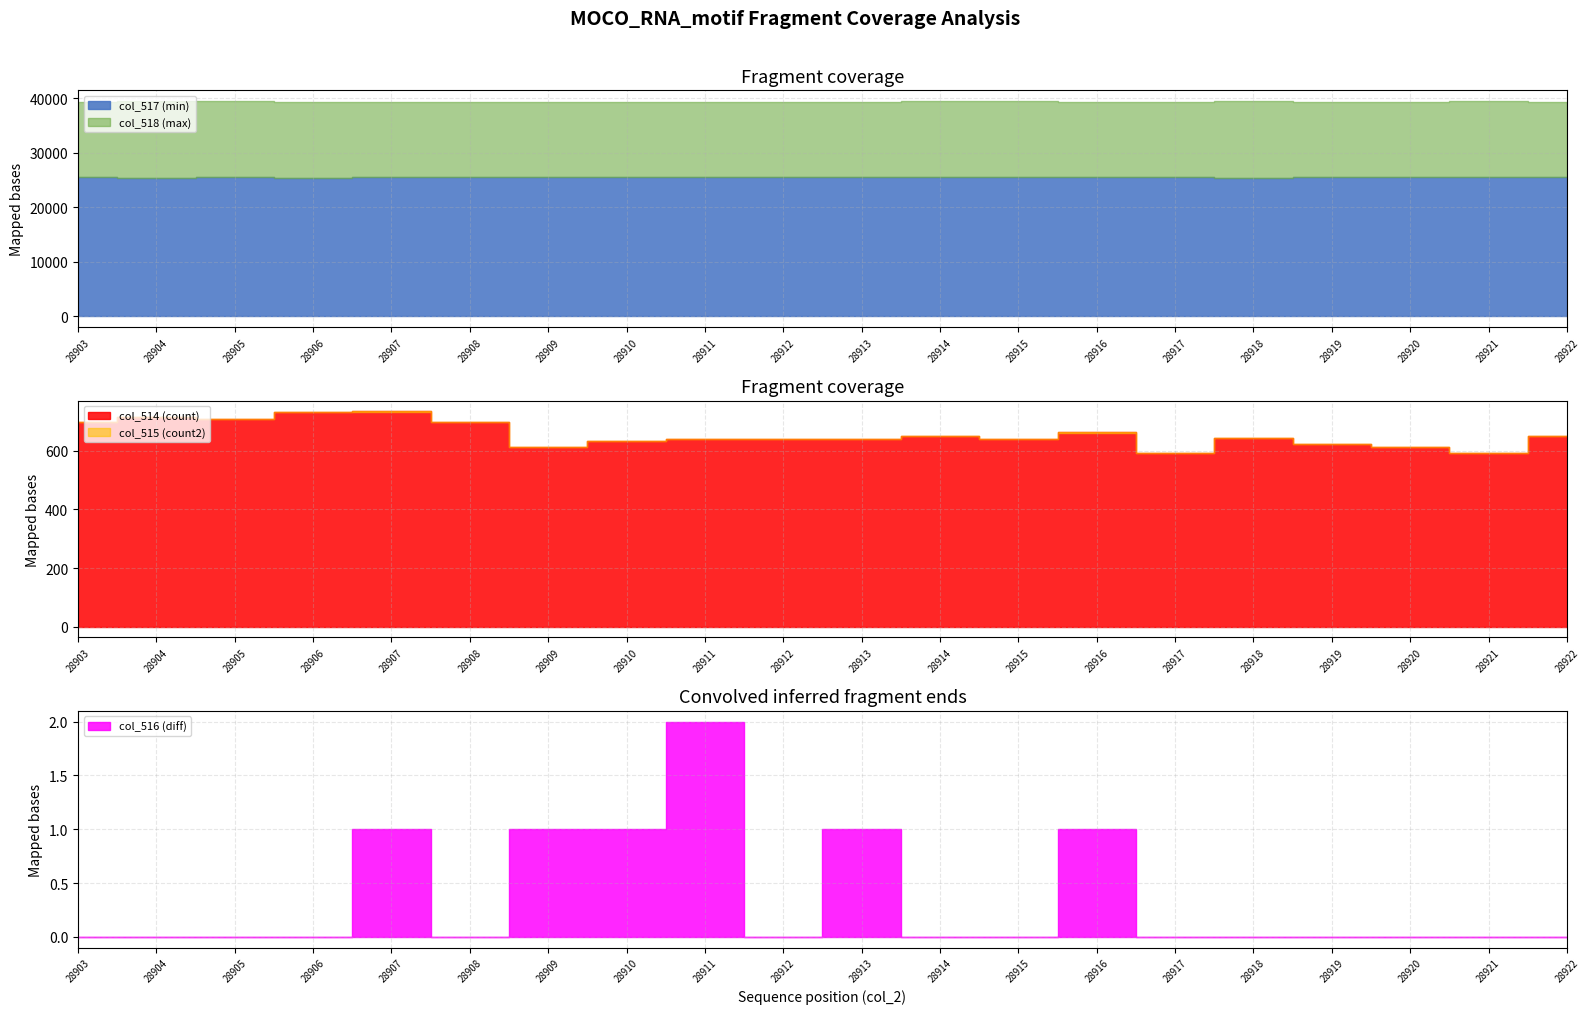

At which label does col_514 (count) first exceed 644?

28903